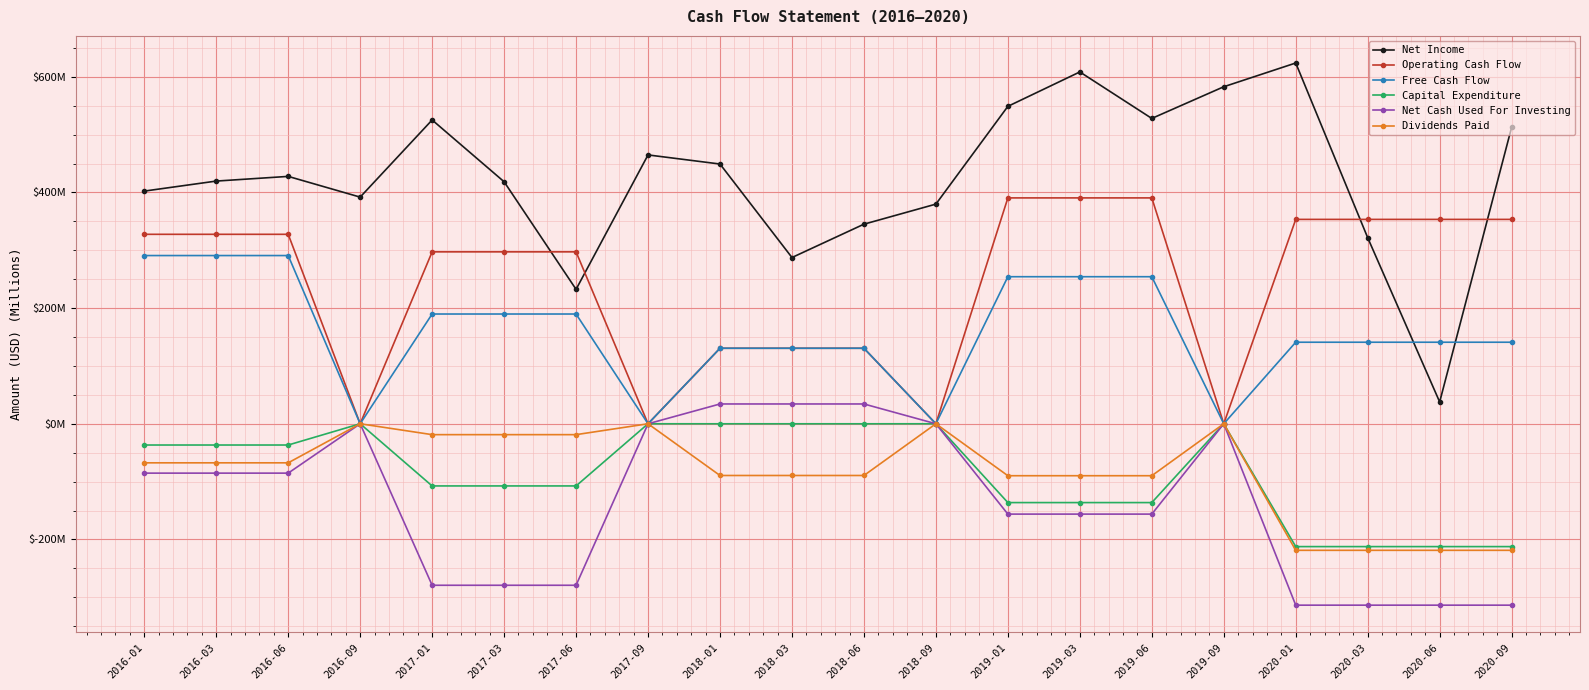

How many interior local peaks does the Capital Expenditure series have?

4